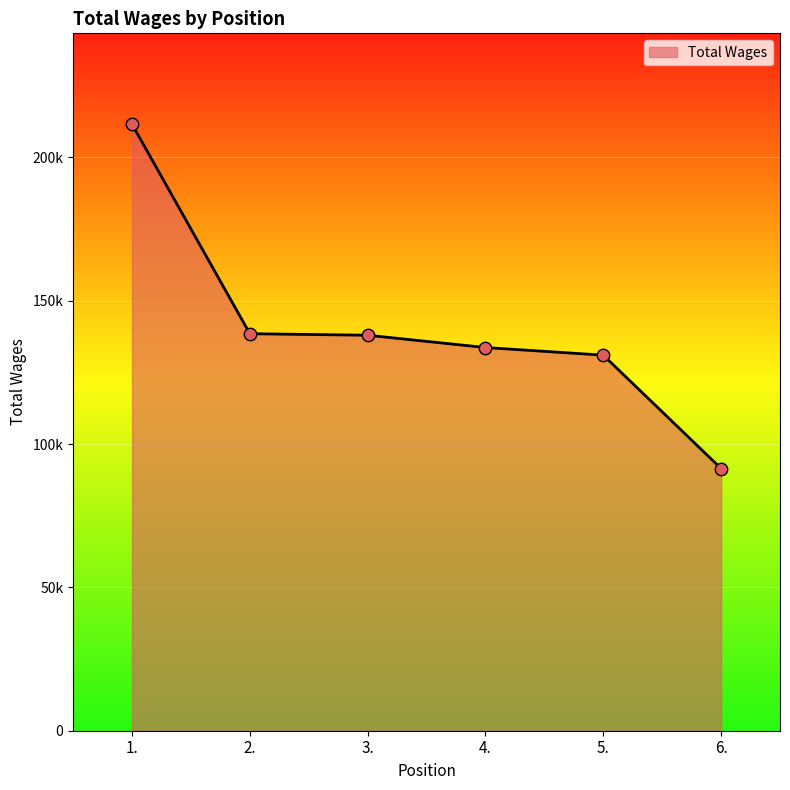

What is the change in value from 1. to 3.?

-73574